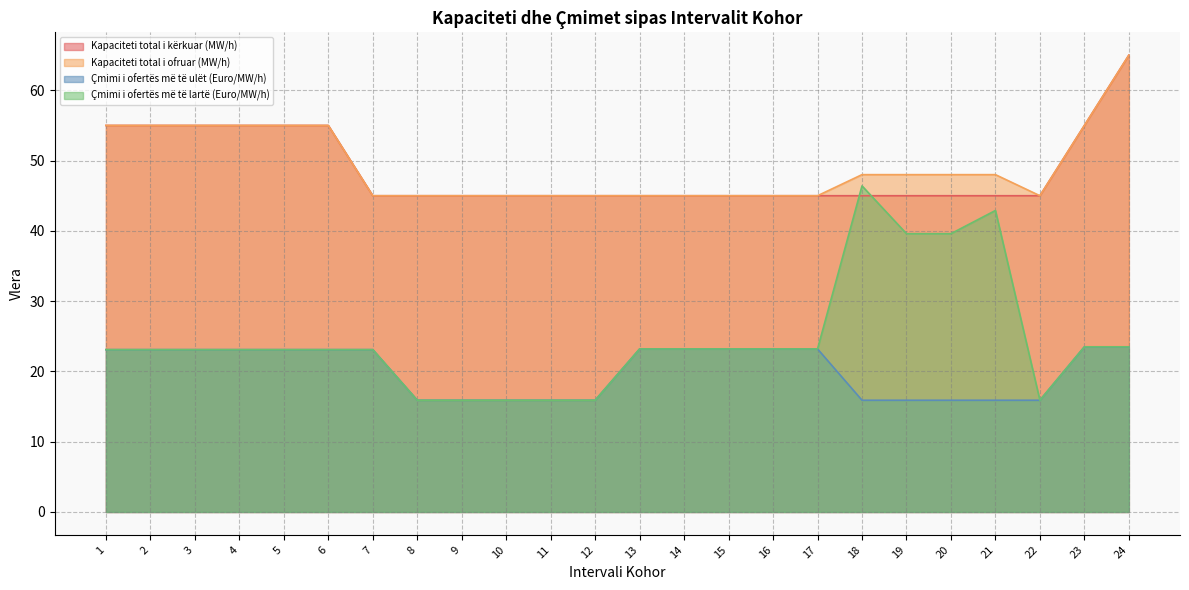

At which category is the sum across all series the highest?

24